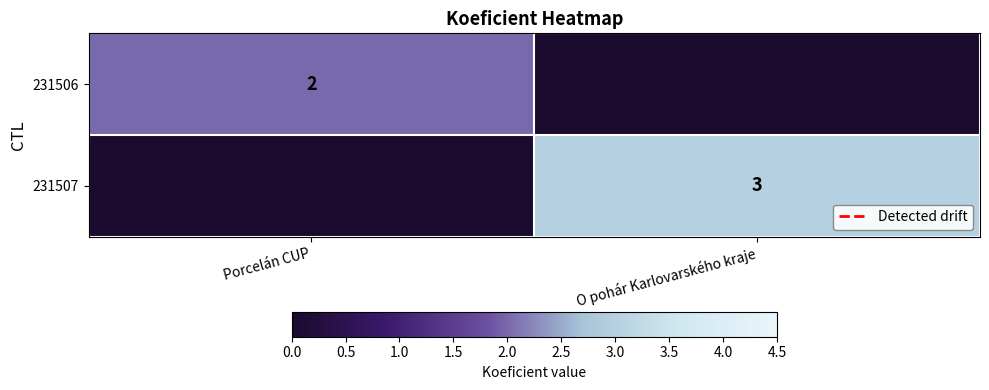

Is it true that 231507 equals 3 at O pohár Karlovarského kraje?

True